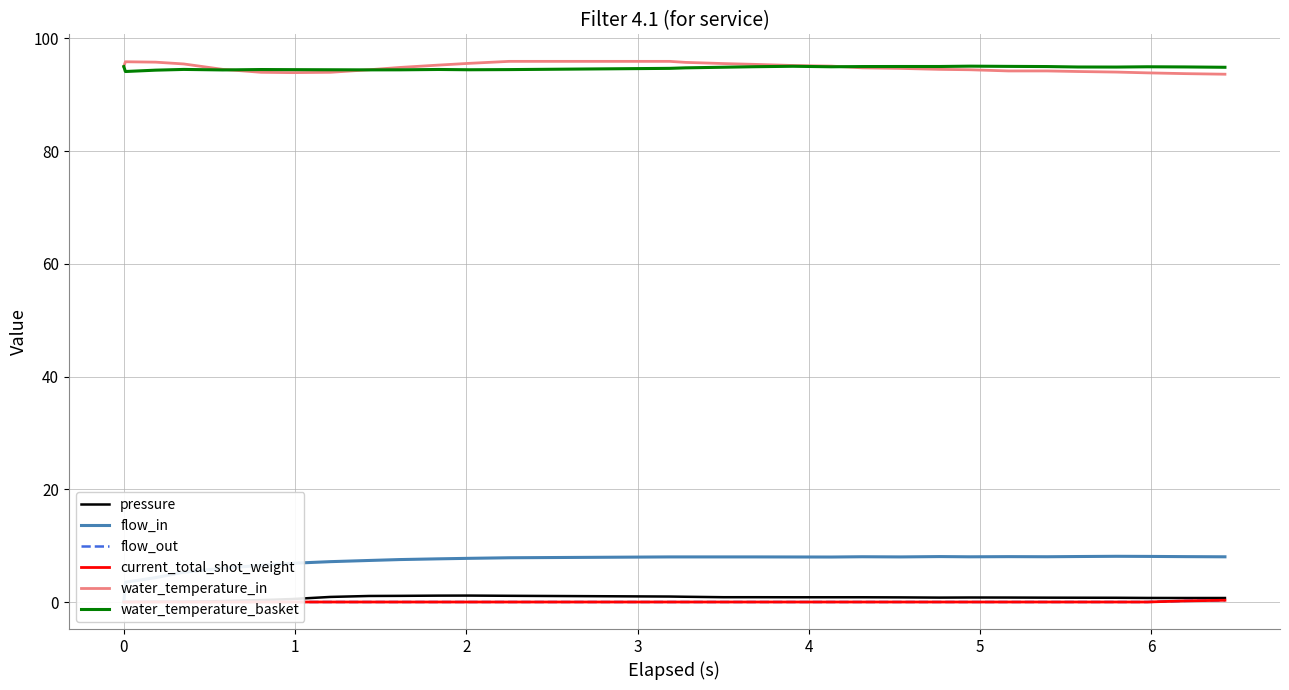

Which series has the widest spread of values?

flow_in